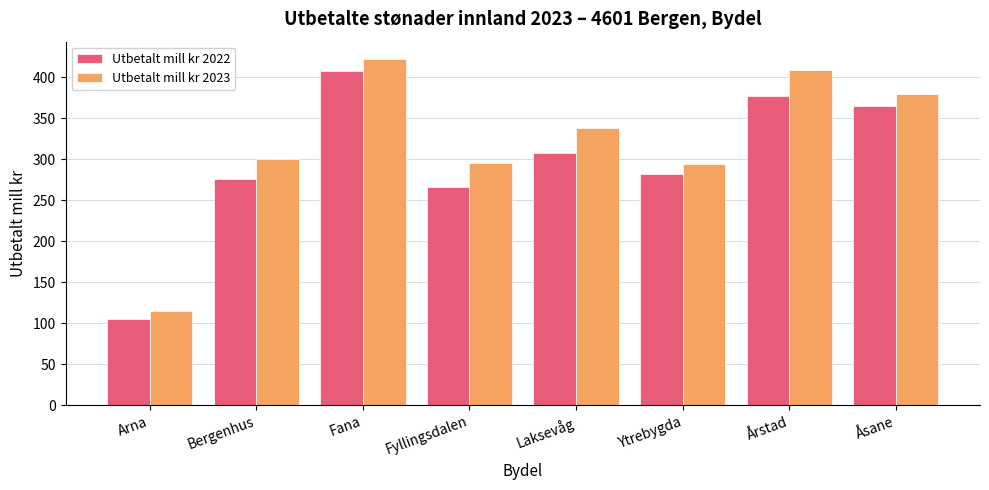

The value of Utbetalt mill kr 2022 at Arna is 105.1. True or false?

True